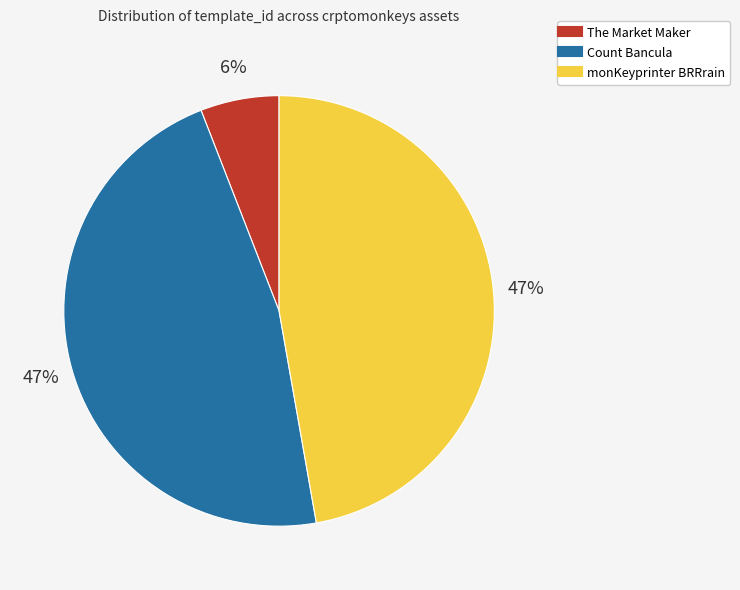

What is the ratio of the value at Count Bancula to the value at monKeyprinter BRRrain?

1.0